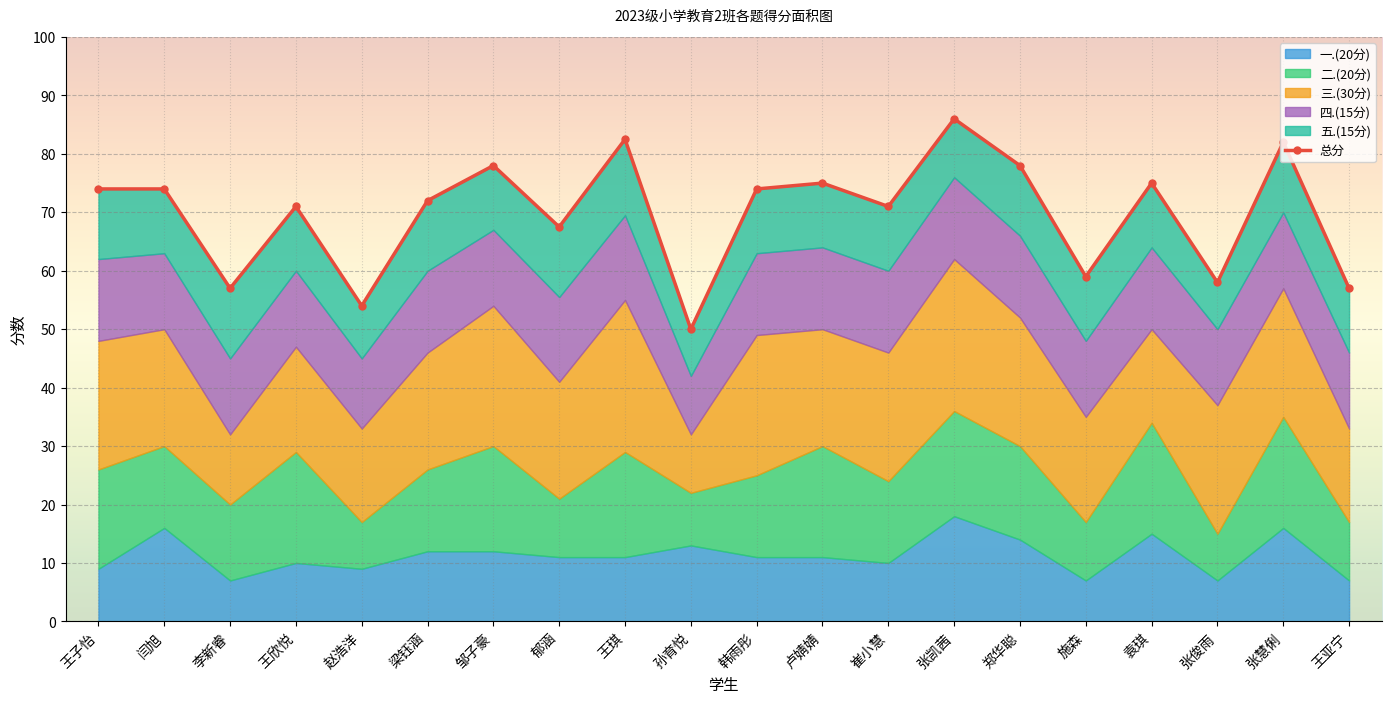

What is the sum of the 五.(15分) values at 李新睿 and 施森?

23.0